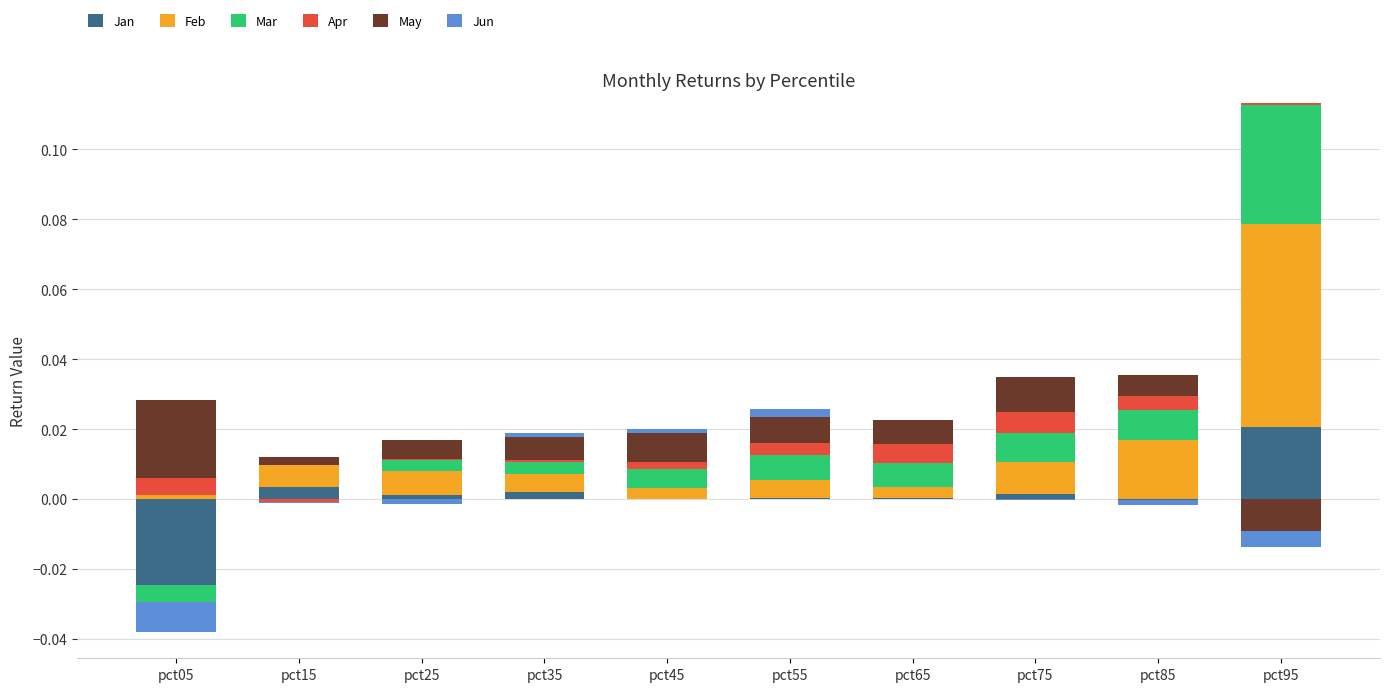

What are all the series names shown in the legend?

Jan, Feb, Mar, Apr, May, Jun